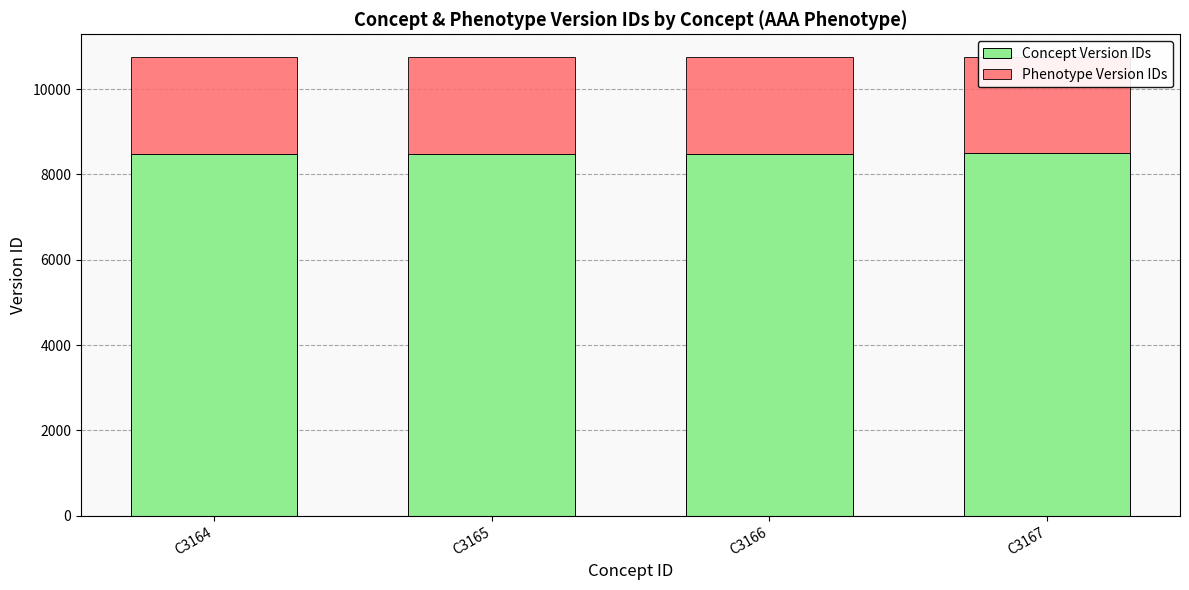

What is the value of the Phenotype Version IDs bar at the 2nd from the left?

2255